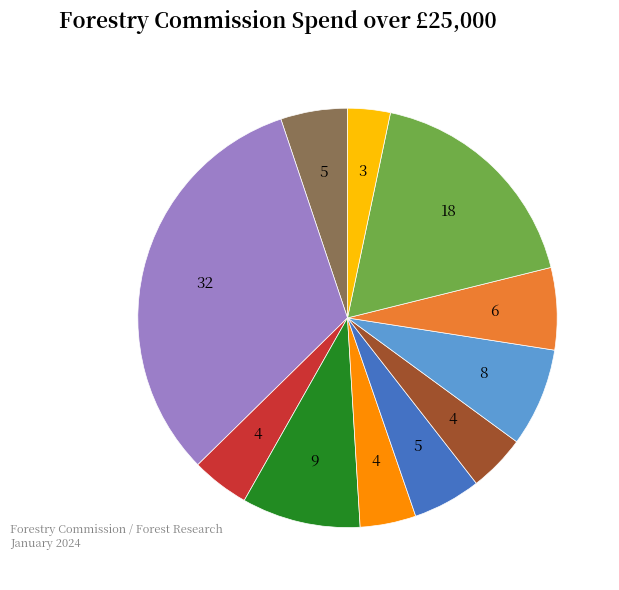

Is there a majority slice in this chart?

No